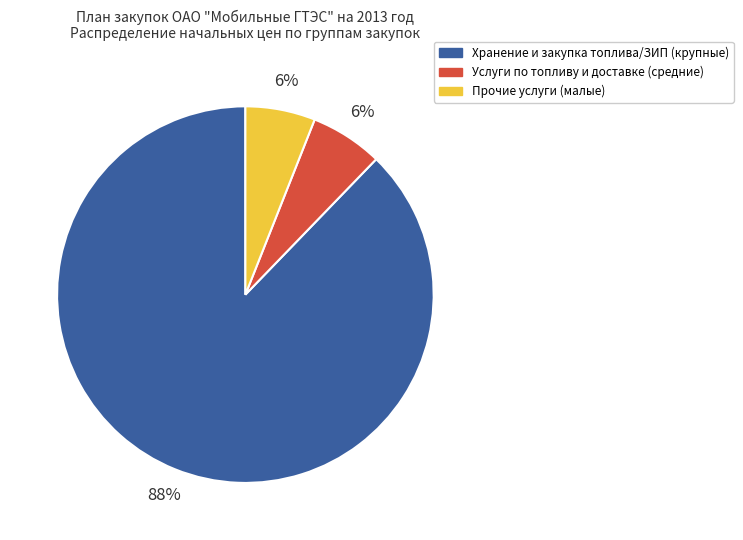

Between Услуги по топливу и доставке (средние) and Хранение и закупка топлива/ЗИП (крупные), which is larger?

Хранение и закупка топлива/ЗИП (крупные)